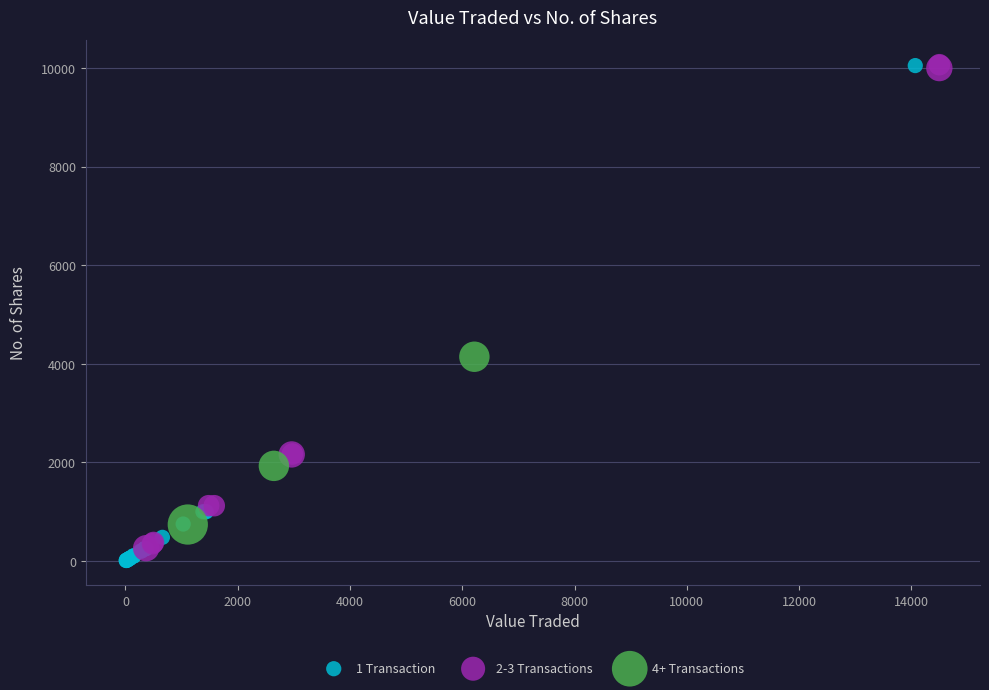

What are all the series names shown in the legend?

1 Transaction, 2-3 Transactions, 4+ Transactions